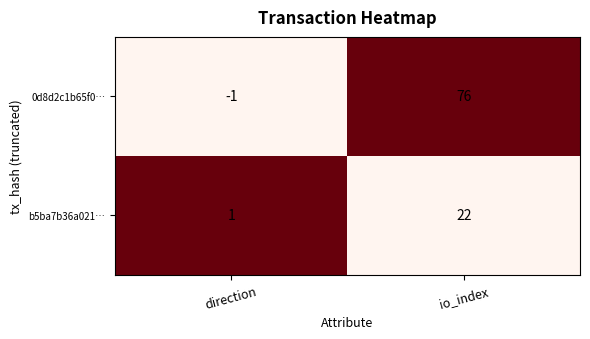

The b5ba7b36a021… series shows 31 at io_index. True or false?

False